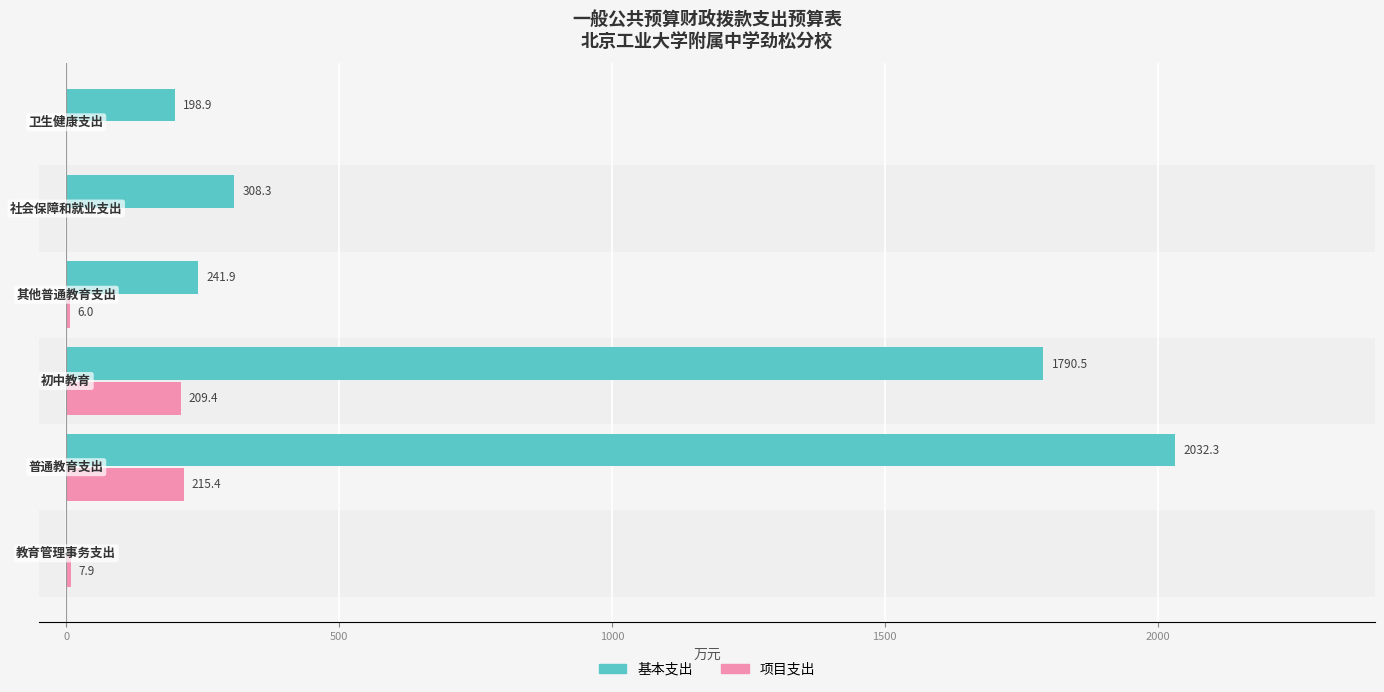

What is the sum of all 基本支出 values?

4571.9